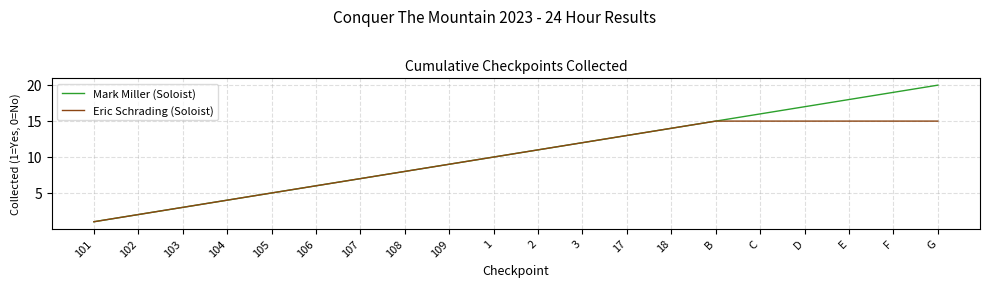

True or false: Eric Schrading (Soloist) has a value of 21 at D.

False